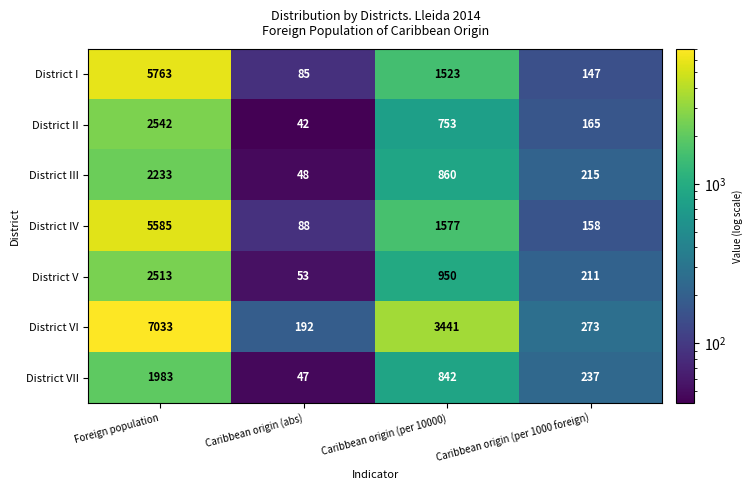

At Caribbean origin (per 1000 foreign), list the series in order from largest to smallest.

District VI, District VII, District III, District V, District II, District IV, District I